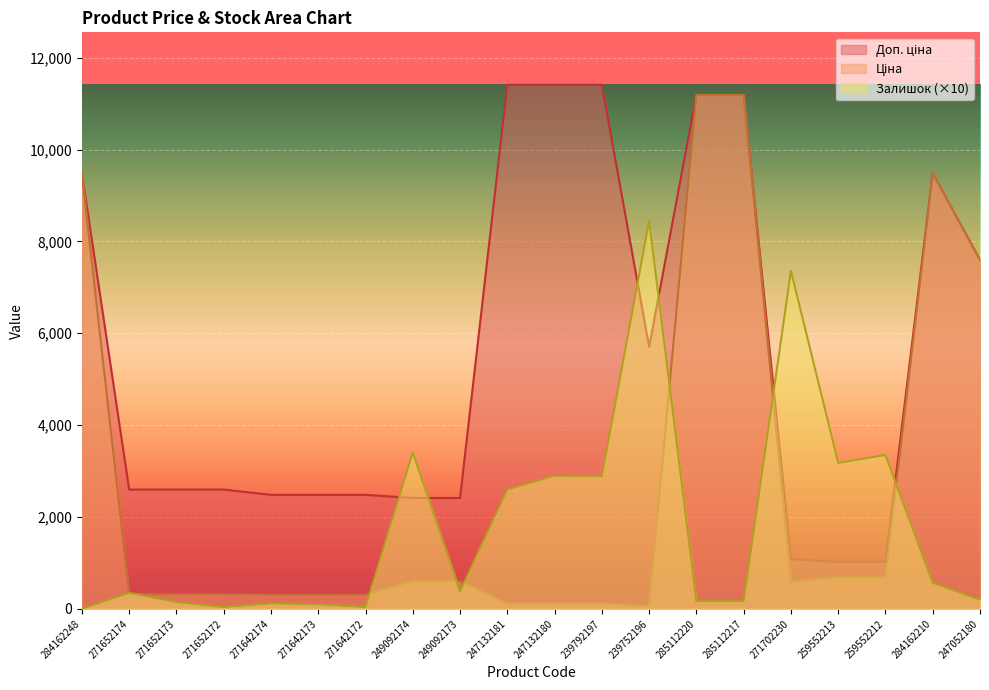

At which label does Залишок first exceed 380?

249092174